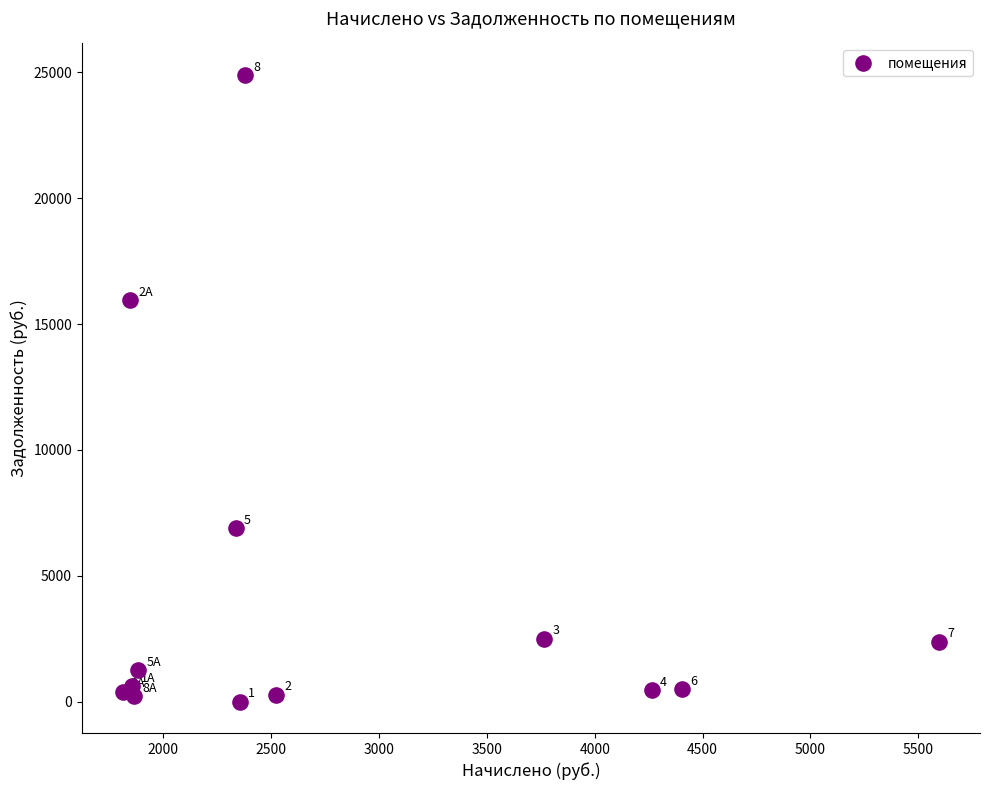

What is the range of X values (max minus min)?

3784.1